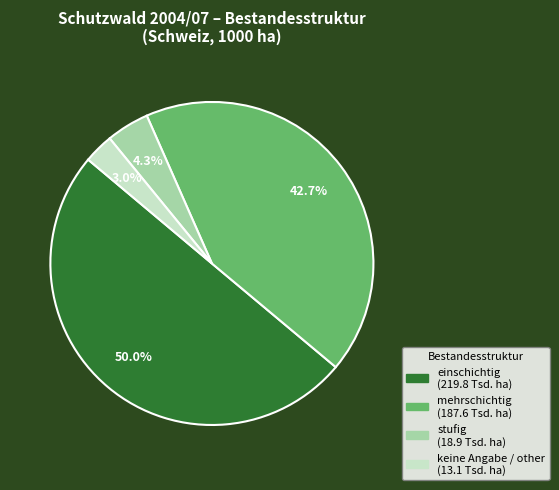

Between stufig and einschichtig, which is larger?

einschichtig